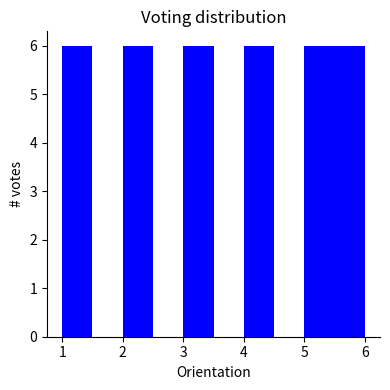

How tall is the bar that spans 4.0 to 4.5 on the x-axis? The values are not printed on the chart, so give them approximately, as read against the axis.

6